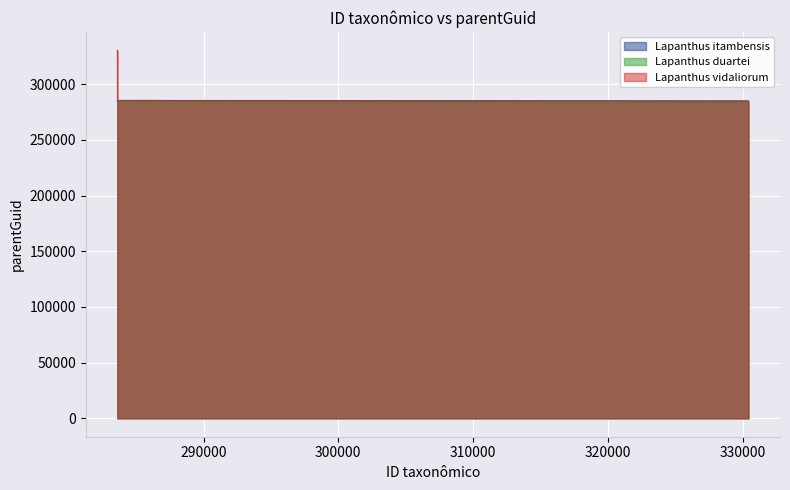

What is the sum of all Lapanthus itambensis values?

854902.5